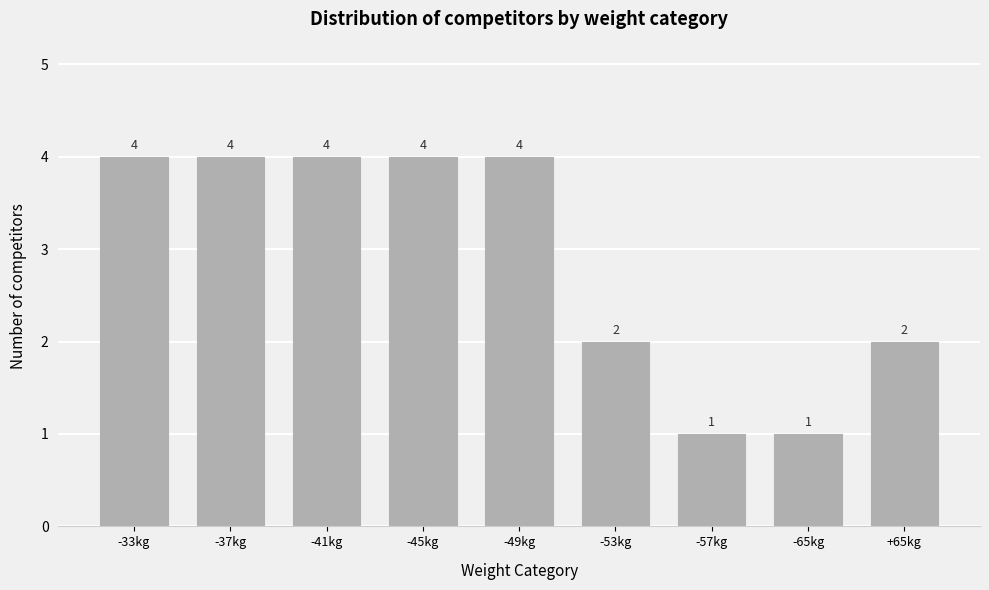

Reading left to right, what are all the values shown in this chart?

-33kg=4	-37kg=4	-41kg=4	-45kg=4	-49kg=4	-53kg=2	-57kg=1	-65kg=1	+65kg=2